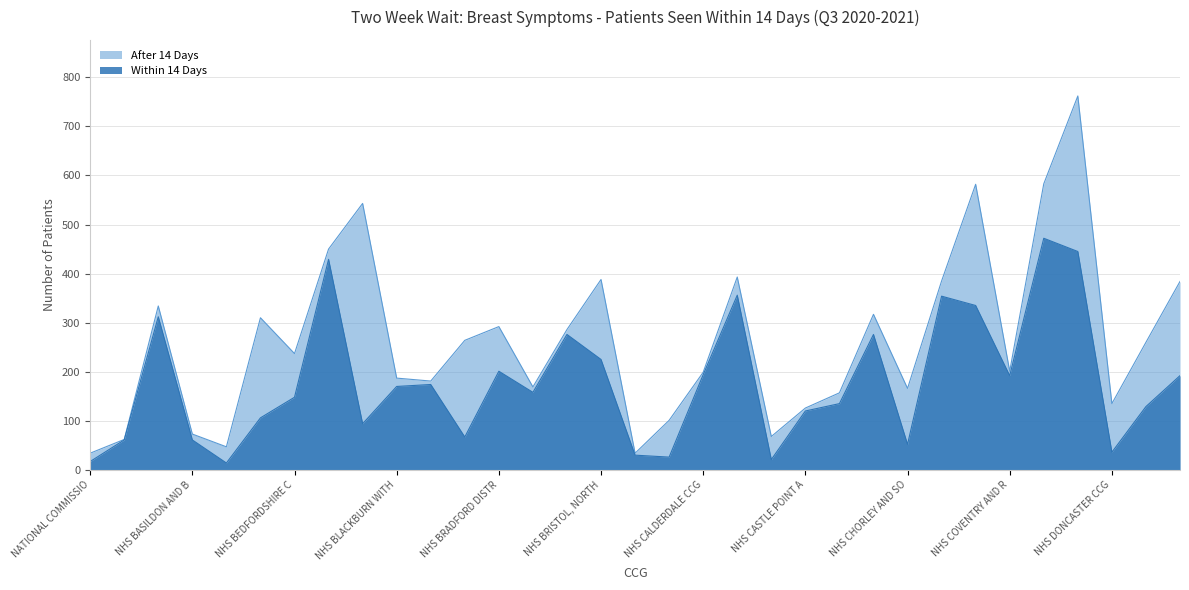

Does the chart have visible grid lines?

Yes